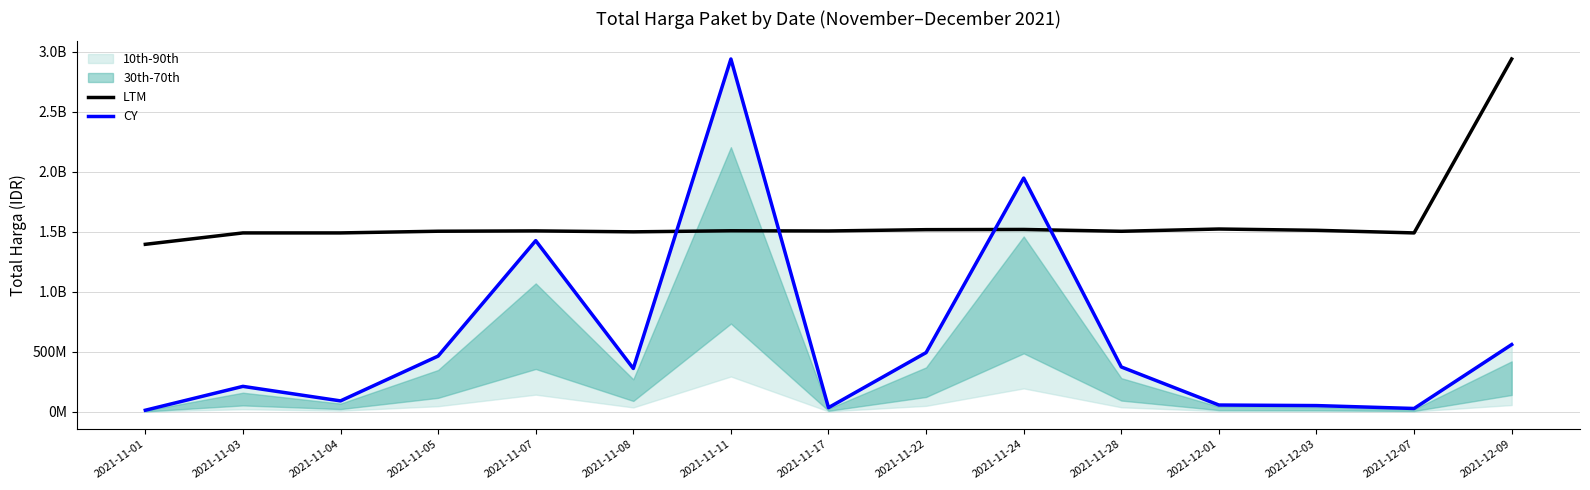

What is the label of the 12th point from the left?

2021-12-01